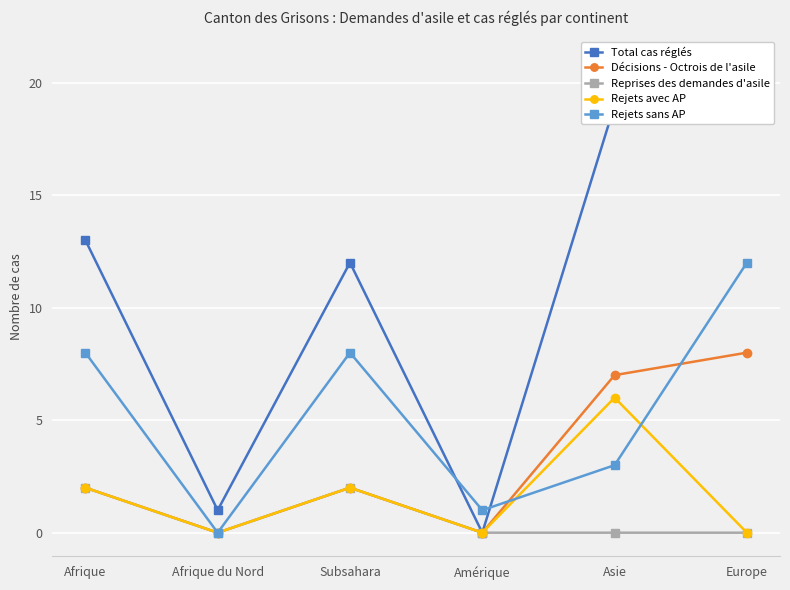

What is the greatest value displayed?

21